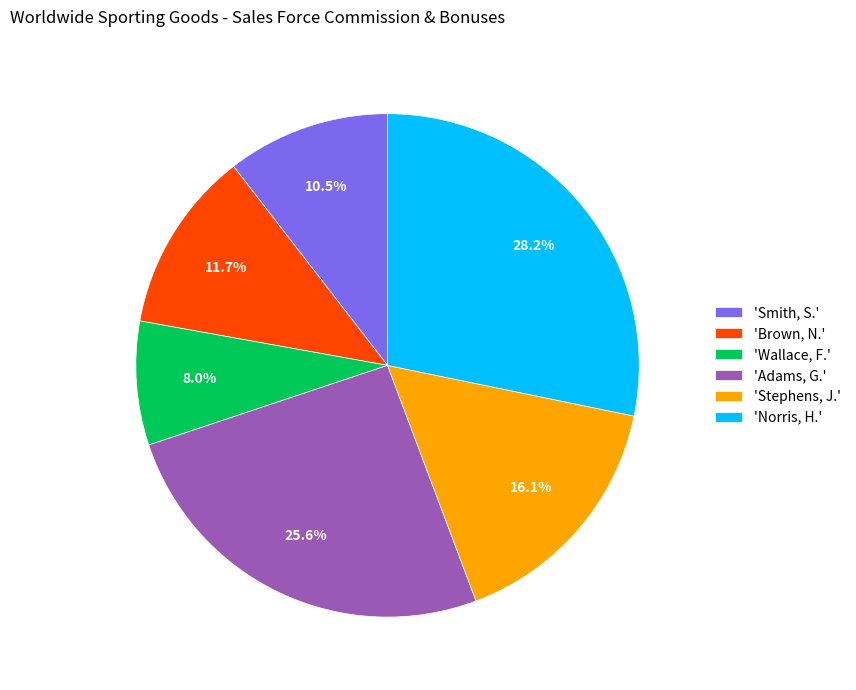

Rank the categories by value from highest to lowest.

'Norris, H.', 'Adams, G.', 'Stephens, J.', 'Brown, N.', 'Smith, S.', 'Wallace, F.'